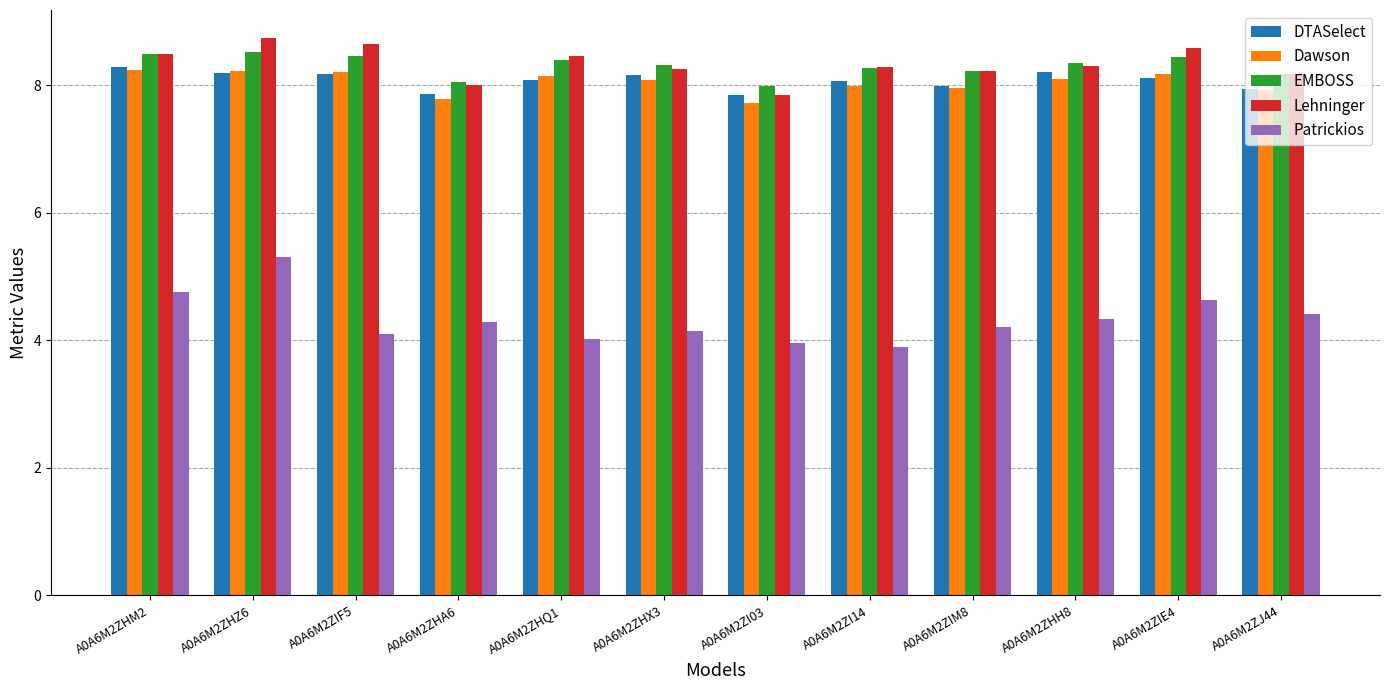

At how many categories does at least one series exceed 7?

12